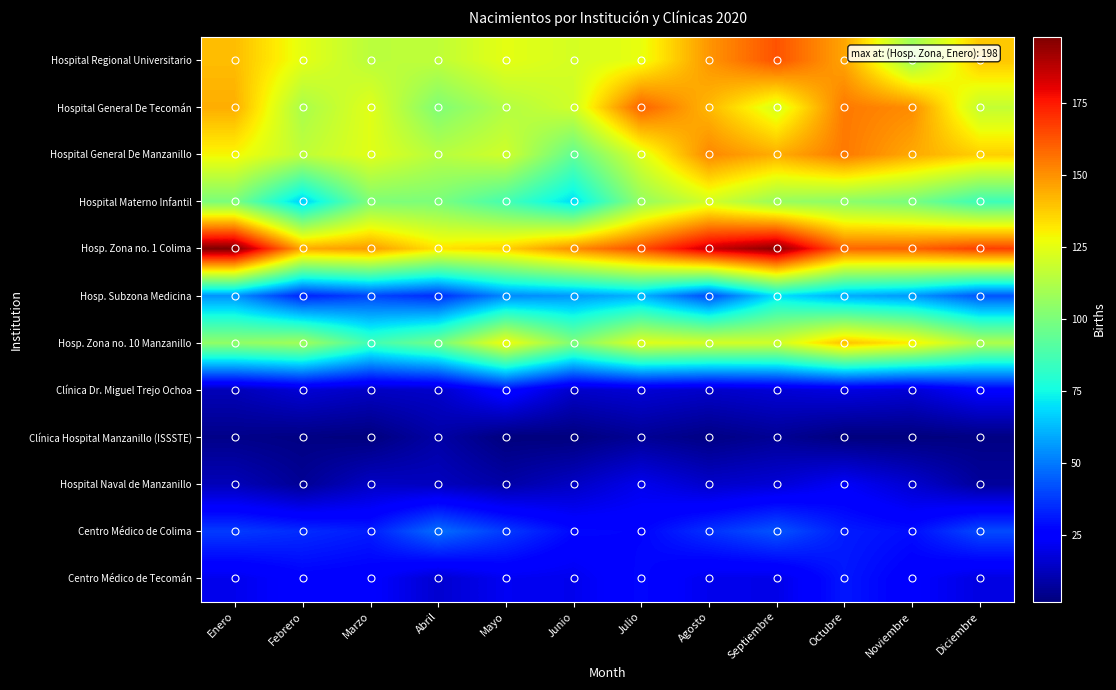

Reading right to left, transcribe all the data shown in this chart.

Hospital Regional Universitario: Diciembre=139	Noviembre=108	Octubre=146	Septiembre=163	Agosto=149	Julio=126	Junio=121	Mayo=125	Abril=116	Marzo=115	Febrero=125	Enero=141
Hospital General De Tecomán: Diciembre=117	Noviembre=151	Octubre=155	Septiembre=122	Agosto=142	Julio=160	Junio=120	Mayo=113	Abril=101	Marzo=124	Febrero=111	Enero=144
Hospital General De Manzanillo: Diciembre=137	Noviembre=145	Octubre=155	Septiembre=144	Agosto=152	Julio=123	Junio=94	Mayo=120	Abril=114	Marzo=124	Febrero=116	Enero=129
Hospital Materno Infantil: Diciembre=85	Noviembre=99	Octubre=104	Septiembre=107	Agosto=121	Julio=106	Junio=69	Mayo=87	Abril=100	Marzo=101	Febrero=66	Enero=100
Hosp. Zona no. 1 Colima: Diciembre=167	Noviembre=160	Octubre=159	Septiembre=196	Agosto=185	Julio=164	Junio=151	Mayo=137	Abril=133	Marzo=148	Febrero=145	Enero=198
Hosp. Subzona Medicina: Diciembre=43	Noviembre=56	Octubre=60	Septiembre=70	Agosto=41	Julio=61	Junio=56	Mayo=53	Abril=35	Marzo=40	Febrero=33	Enero=55
Hosp. Zona no. 10 Manzanillo: Diciembre=112	Noviembre=131	Octubre=140	Septiembre=120	Agosto=121	Julio=124	Junio=101	Mayo=128	Abril=98	Marzo=86	Febrero=109	Enero=105
Clínica Dr. Miguel Trejo Ochoa: Diciembre=25	Noviembre=17	Octubre=19	Septiembre=17	Agosto=15	Julio=17	Junio=15	Mayo=28	Abril=15	Marzo=14	Febrero=17	Enero=12
Clínica Hospital Manzanillo (ISSSTE): Diciembre=3	Noviembre=2	Octubre=2	Septiembre=6	Agosto=3	Julio=6	Junio=2	Mayo=2	Abril=9	Marzo=2	Febrero=3	Enero=4
Hospital Naval de Manzanillo: Diciembre=7	Noviembre=16	Octubre=23	Septiembre=17	Agosto=15	Julio=21	Junio=14	Mayo=9	Abril=13	Marzo=14	Febrero=6	Enero=12
Centro Médico de Colima: Diciembre=41	Noviembre=29	Octubre=32	Septiembre=43	Agosto=36	Julio=27	Junio=28	Mayo=38	Abril=48	Marzo=32	Febrero=35	Enero=38
Centro Médico de Tecomán: Diciembre=19	Noviembre=25	Octubre=31	Septiembre=20	Agosto=21	Julio=28	Junio=21	Mayo=22	Abril=16	Marzo=25	Febrero=26	Enero=21